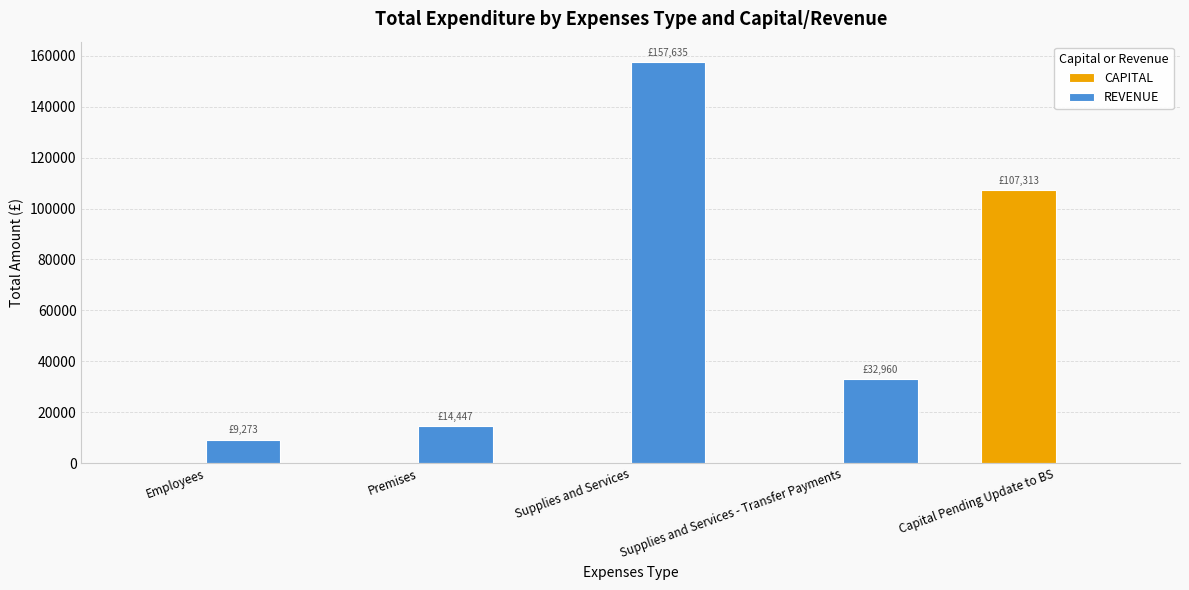

Are the bars grouped side by side (vs. stacked)?

Yes